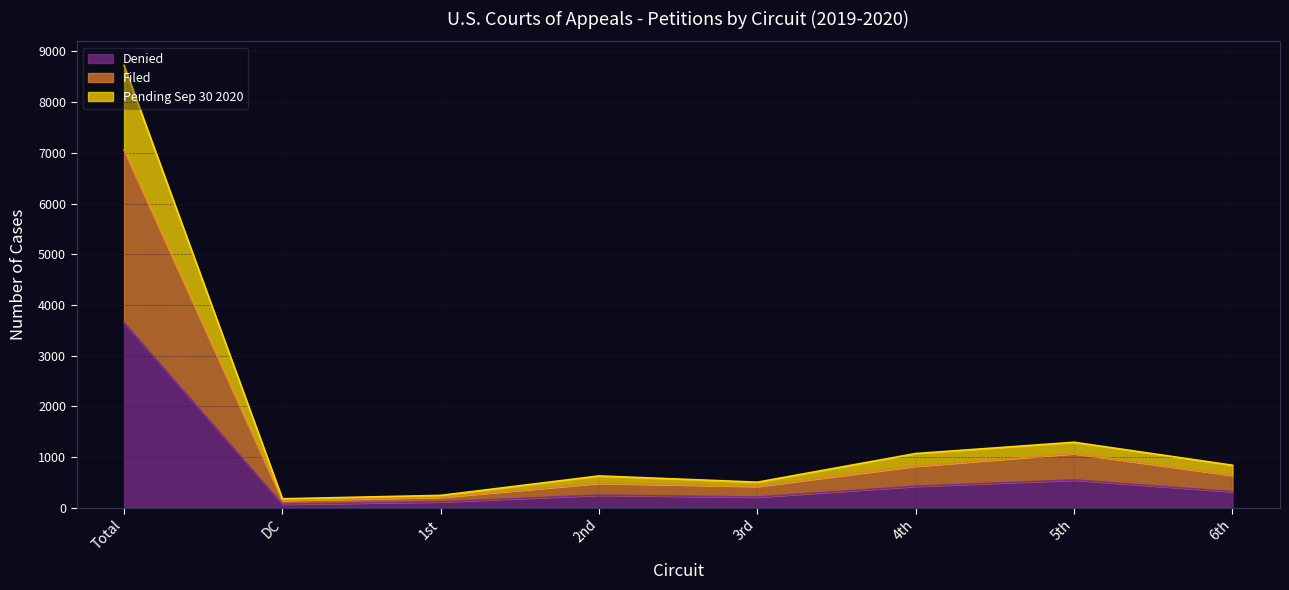

True or false: Filed has more than 2 interior local peaks.

False